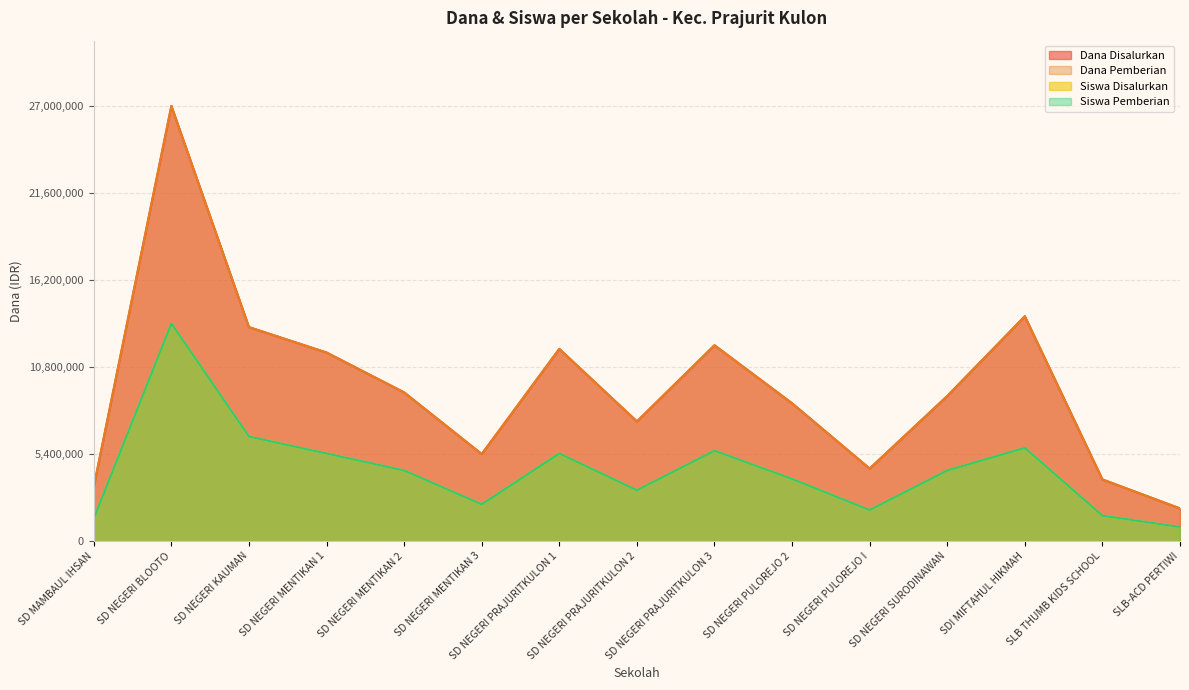

Between SD NEGERI MENTIKAN 3 and SD NEGERI KAUMAN, which is larger?

SD NEGERI KAUMAN